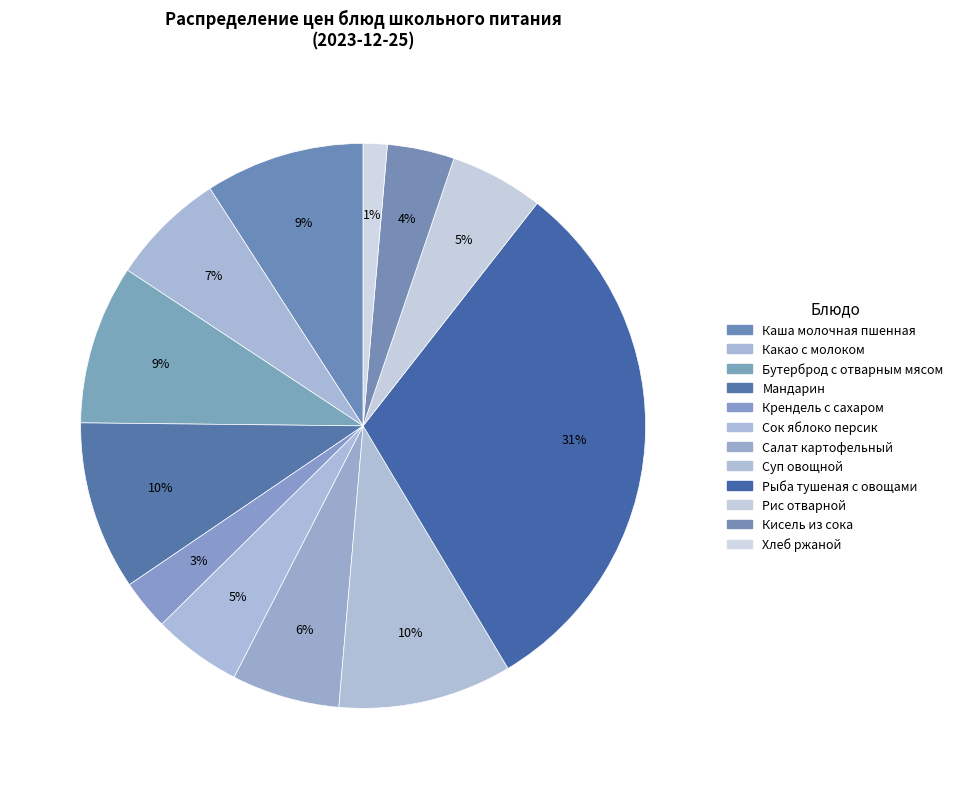

Approximately how many times larger is the value at Салат картофельный compared to Кисель из сока?

1.6